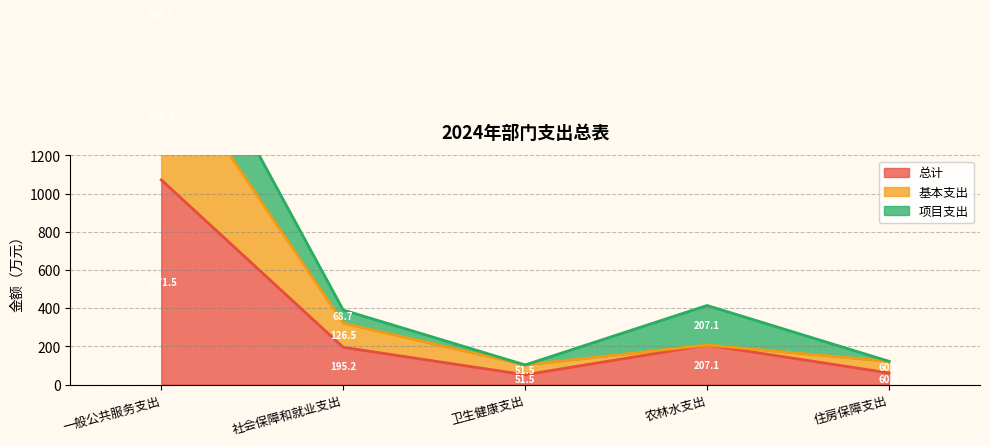

List the labels in order of 总计 value, largest first.

一般公共服务支出, 农林水支出, 社会保障和就业支出, 住房保障支出, 卫生健康支出